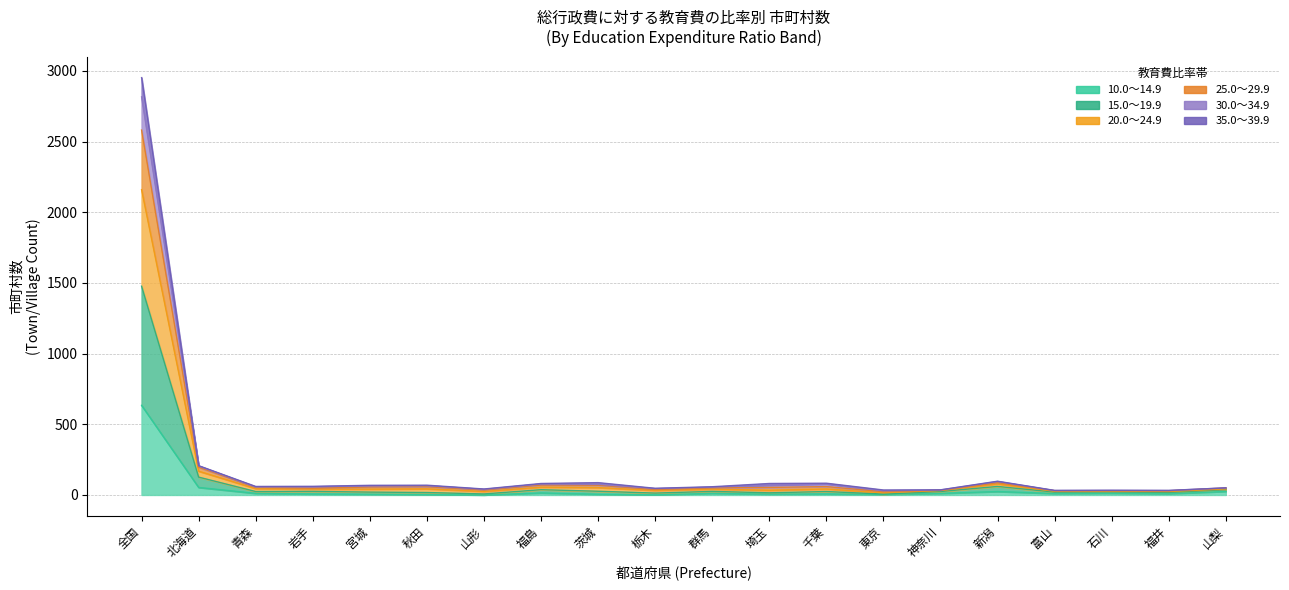

Which category has the highest value in the 10.0～14.9 series?

全国